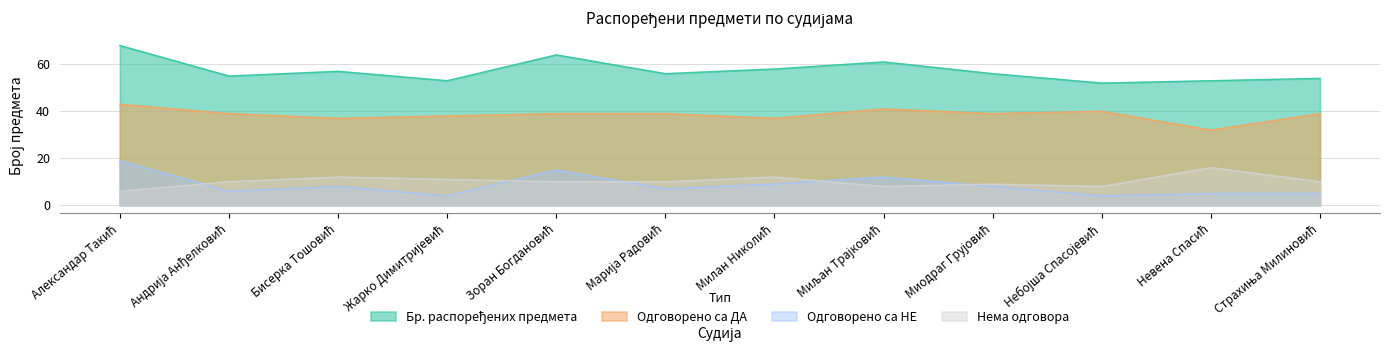

What is the value of the Одговорено са НЕ point at the 10th from the left?

4